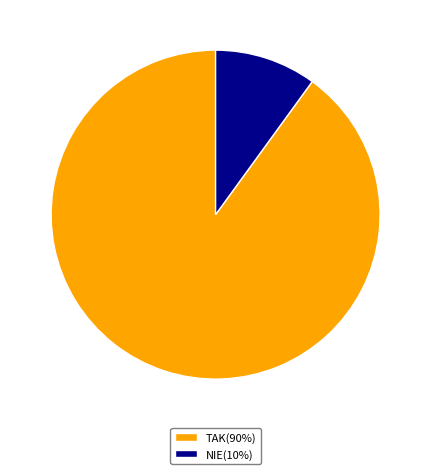

How many slices are in this pie chart?

2